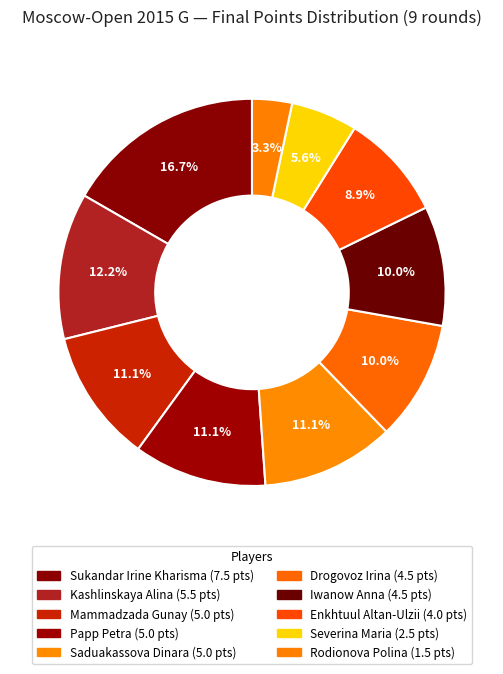

Is there a majority slice in this chart?

No